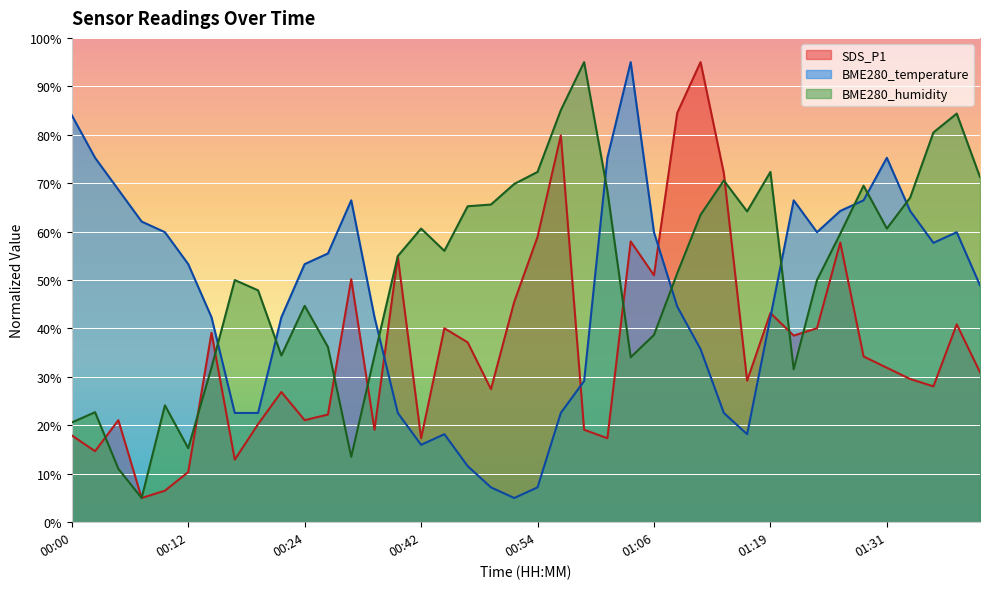

What are all the series names shown in the legend?

SDS_P1, BME280_temperature, BME280_humidity